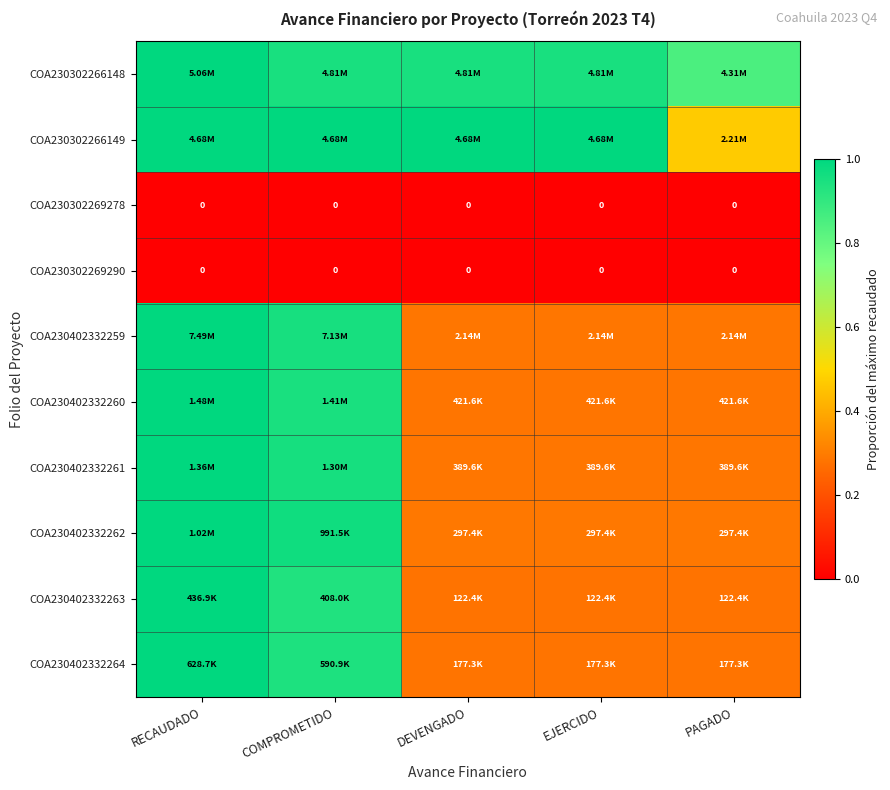

Is the value of COA230402332259 at PAGADO greater than the value of COA230302266148 at EJERCIDO?

No